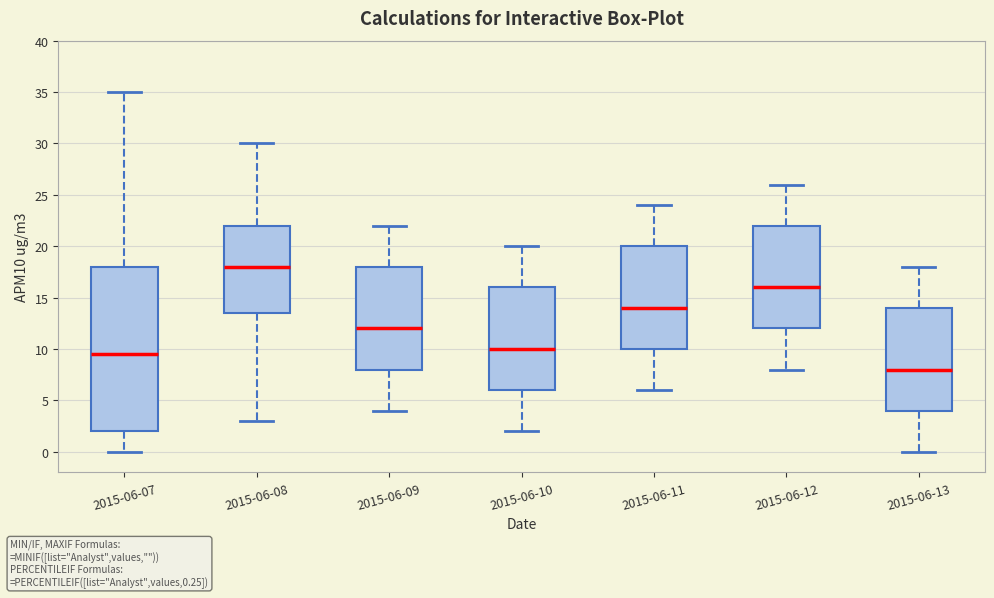

Where is the lower edge of the box for 2015-06-13 on the y-axis? The values are not printed on the chart, so give them approximately, as read against the axis.

4.0